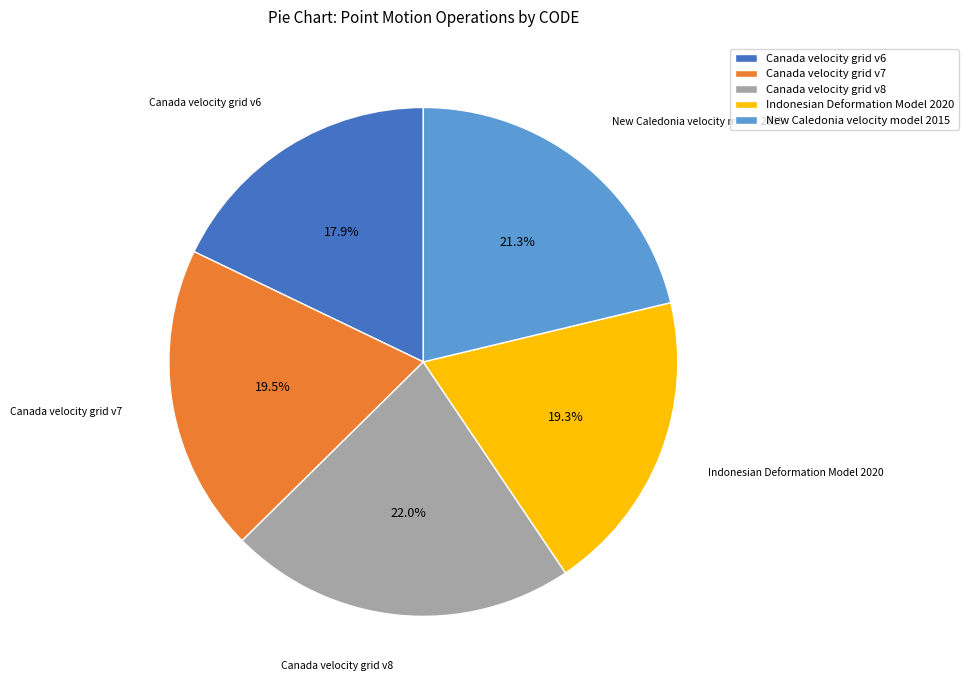

Is the sum of Canada velocity grid v6 and Indonesian Deformation Model 2020 greater than half?

No